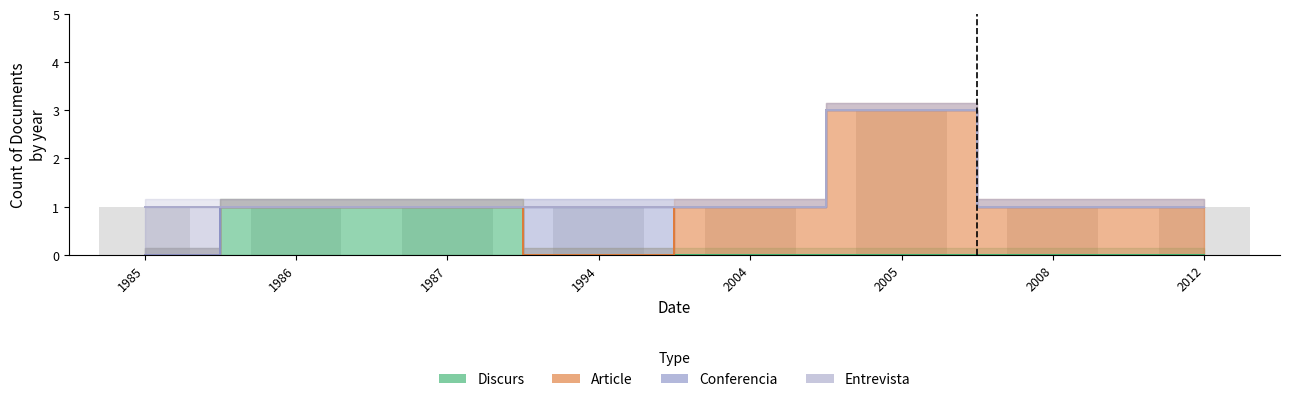

At which label does Article first exceed 1?

2005